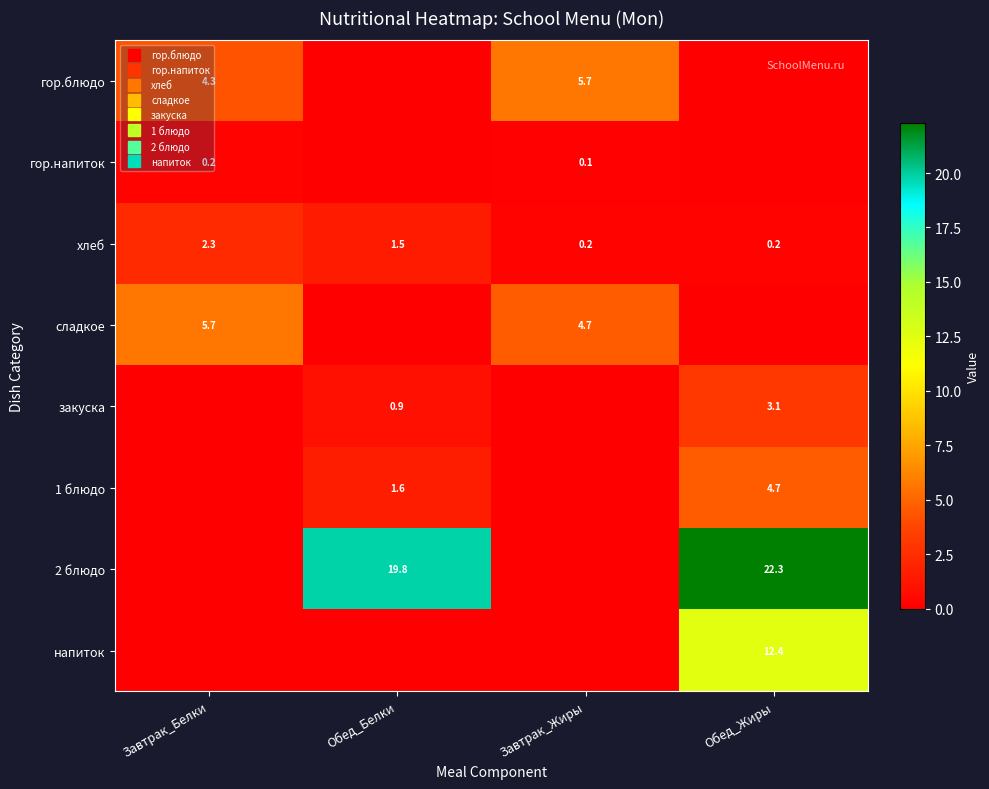

Rank the series by their maximum value, from lowest to highest.

гор.напиток, хлеб, закуска, 1 блюдо, гор.блюдо, сладкое, напиток, 2 блюдо